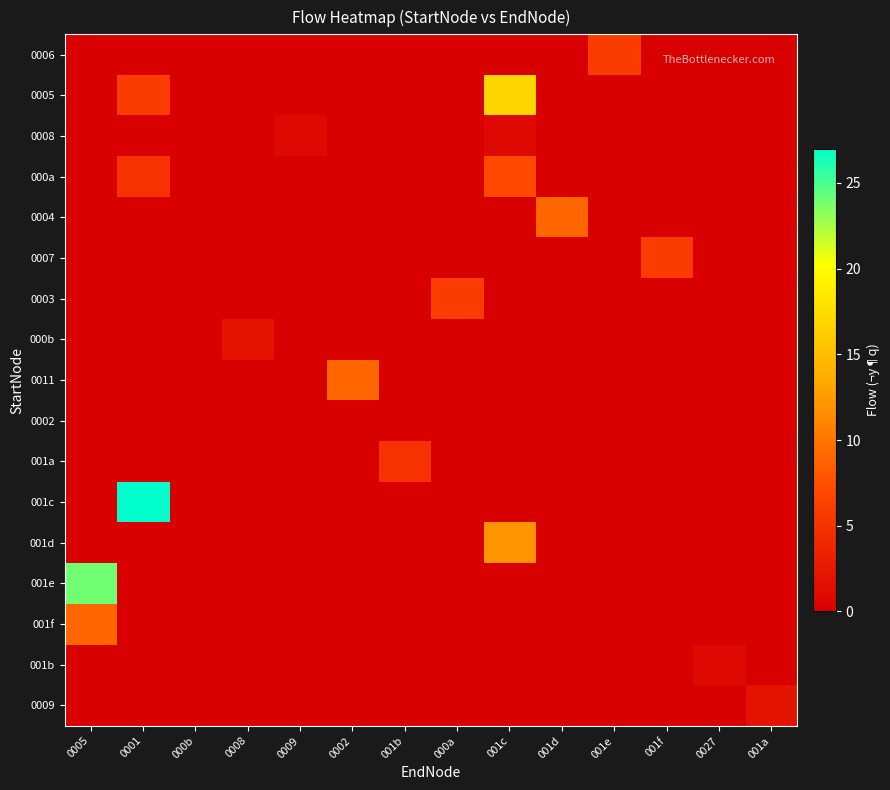

Reading left to right, list all the values displayed in this chart.

0006: 0005=0	0001=0	000b=0	0008=0	0009=0	0002=0	001b=0	000a=0	001c=0	001d=0	001e=6	001f=0	0027=0	001a=0
0005: 0005=0	0001=6	000b=0	0008=0	0009=0	0002=0	001b=0	000a=0	001c=17	001d=0	001e=0	001f=0	0027=0	001a=0
0008: 0005=0	0001=0	000b=0	0008=0	0009=1	0002=0	001b=0	000a=0	001c=1	001d=0	001e=0	001f=0	0027=0	001a=0
000a: 0005=0	0001=5	000b=0	0008=0	0009=0	0002=0	001b=0	000a=0	001c=7	001d=0	001e=0	001f=0	0027=0	001a=0
0004: 0005=0	0001=0	000b=0	0008=0	0009=0	0002=0	001b=0	000a=0	001c=0	001d=9	001e=0	001f=0	0027=0	001a=0
0007: 0005=0	0001=0	000b=0	0008=0	0009=0	0002=0	001b=0	000a=0	001c=0	001d=0	001e=0	001f=6	0027=0	001a=0
0003: 0005=0	0001=0	000b=0	0008=0	0009=0	0002=0	001b=0	000a=6	001c=0	001d=0	001e=0	001f=0	0027=0	001a=0
000b: 0005=0	0001=0	000b=0	0008=2	0009=0	0002=0	001b=0	000a=0	001c=0	001d=0	001e=0	001f=0	0027=0	001a=0
0011: 0005=0	0001=0	000b=0	0008=0	0009=0	0002=9	001b=0	000a=0	001c=0	001d=0	001e=0	001f=0	0027=0	001a=0
0002: 0005=0	0001=0	000b=0	0008=0	0009=0	0002=0	001b=0	000a=0	001c=0	001d=0	001e=0	001f=0	0027=0	001a=0
001a: 0005=0	0001=0	000b=0	0008=0	0009=0	0002=0	001b=5	000a=0	001c=0	001d=0	001e=0	001f=0	0027=0	001a=0
001c: 0005=0	0001=27	000b=0	0008=0	0009=0	0002=0	001b=0	000a=0	001c=0	001d=0	001e=0	001f=0	0027=0	001a=0
001d: 0005=0	0001=0	000b=0	0008=0	0009=0	0002=0	001b=0	000a=0	001c=12	001d=0	001e=0	001f=0	0027=0	001a=0
001e: 0005=24	0001=0	000b=0	0008=0	0009=0	0002=0	001b=0	000a=0	001c=0	001d=0	001e=0	001f=0	0027=0	001a=0
001f: 0005=9	0001=0	000b=0	0008=0	0009=0	0002=0	001b=0	000a=0	001c=0	001d=0	001e=0	001f=0	0027=0	001a=0
001b: 0005=0	0001=0	000b=0	0008=0	0009=0	0002=0	001b=0	000a=0	001c=0	001d=0	001e=0	001f=0	0027=1	001a=0
0009: 0005=0	0001=0	000b=0	0008=0	0009=0	0002=0	001b=0	000a=0	001c=0	001d=0	001e=0	001f=0	0027=0	001a=2